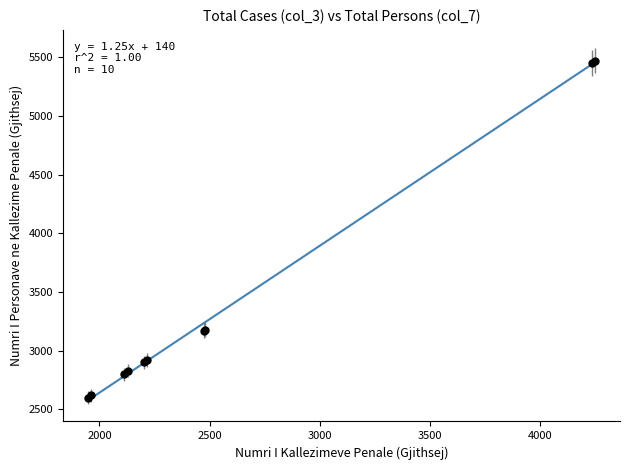

What is the smallest value displayed?

2579.4